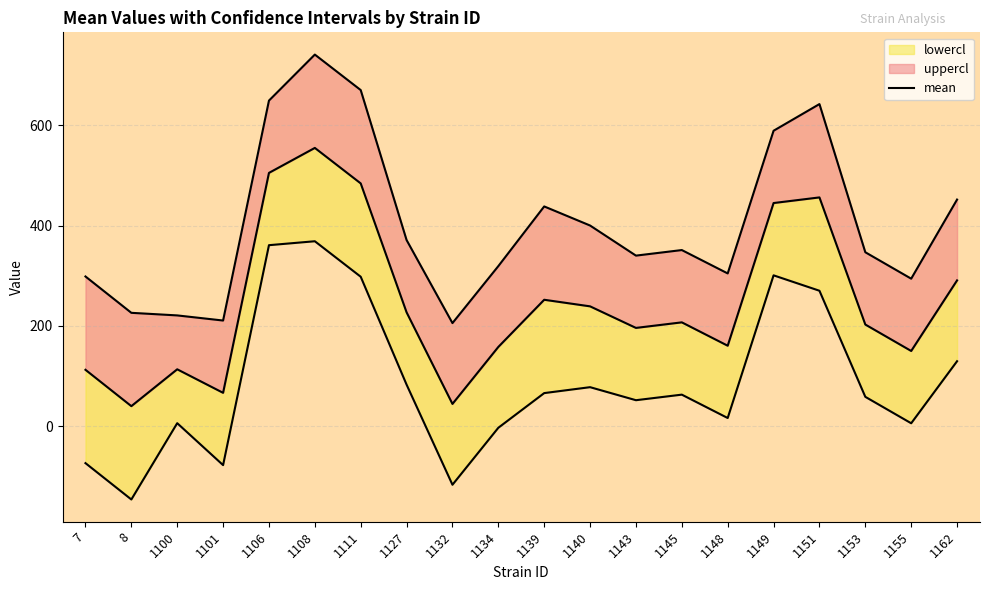

How many data points does each series have?

20